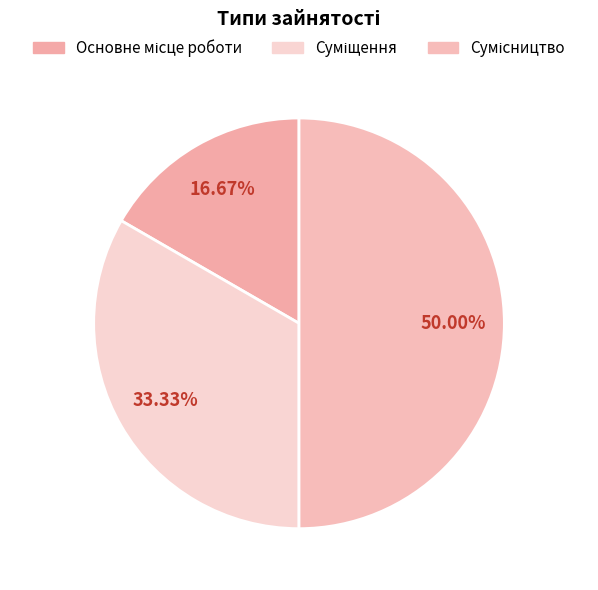

How many slices are in this pie chart?

3